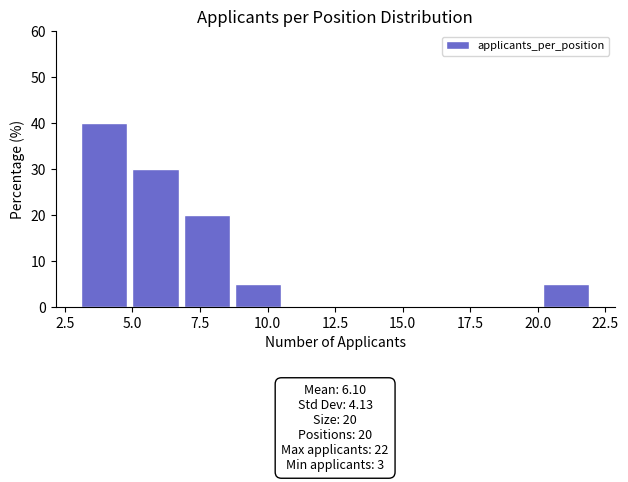

Read against the x-axis, roughly where is the centre of the tallest bar?

4.0